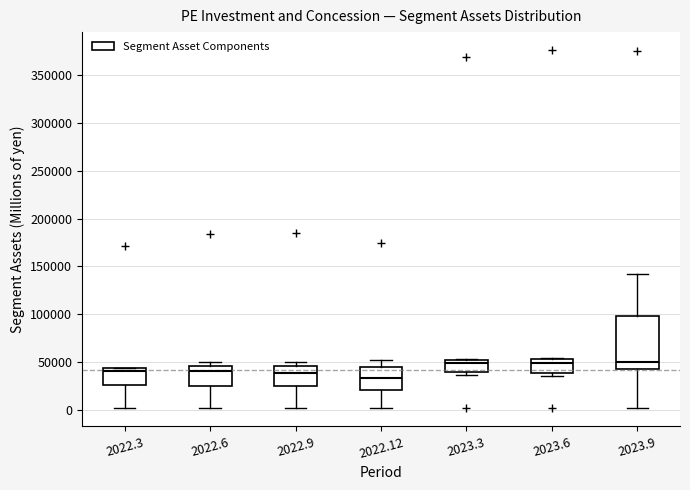

Reading left to right, transcribe this box plot: for each box, give where its median line is, the range the box spans, and where its two whiskers end, as read against the y-axis. The values are not printed on the chart, so give them approximately, as read against the axis.

2022.3: median 40000, box 25000 to 45000, whiskers 0 to 45000
2022.6: median 40000, box 25000 to 45000, whiskers 0 to 50000
2022.9: median 40000, box 25000 to 45000, whiskers 0 to 50000
2022.12: median 35000, box 20000 to 45000, whiskers 0 to 50000
2023.3: median 50000 (just below the box's upper edge), box 40000 to 50000, whiskers 35000 to 55000
2023.6: median 50000, box 40000 to 55000, whiskers 35000 to 55000 (just above the box's upper edge)
2023.9: median 50000, box 40000 to 100000, whiskers 0 to 140000